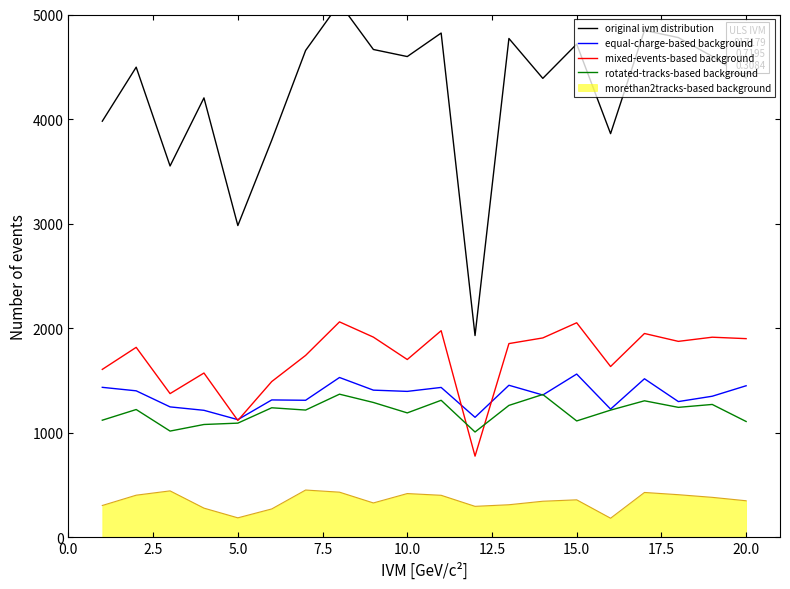

What is the lowest value of the rotated-tracks-based background series?

1007.7